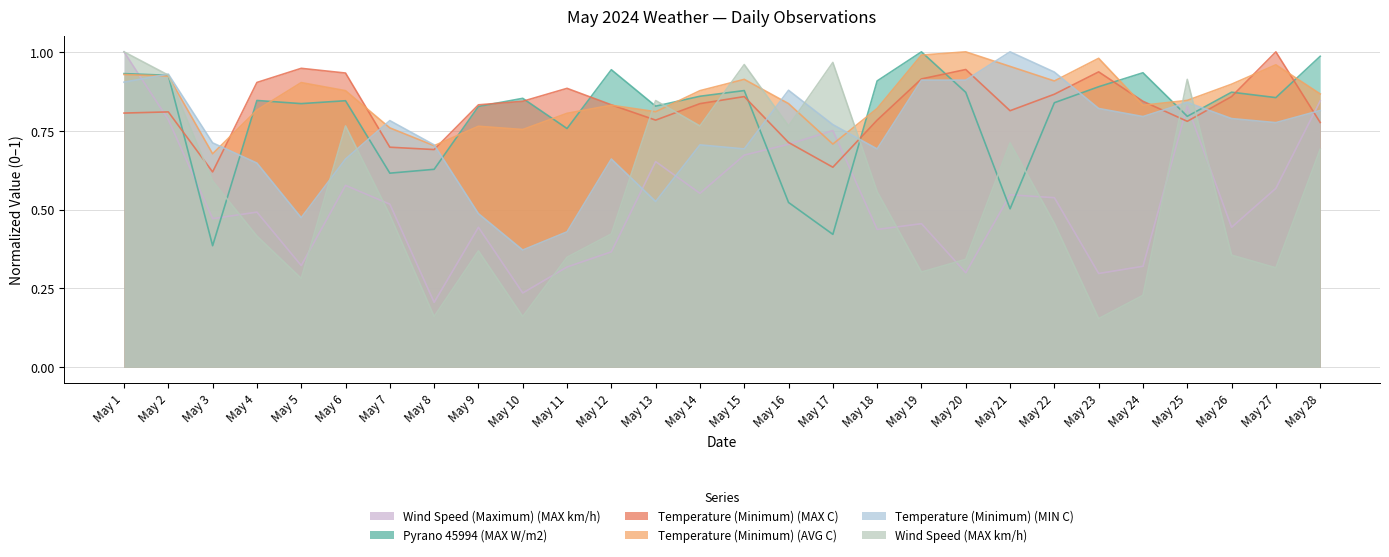

What is the sum of all Pyrano 45994 (MAX W/m2) values?

22.4